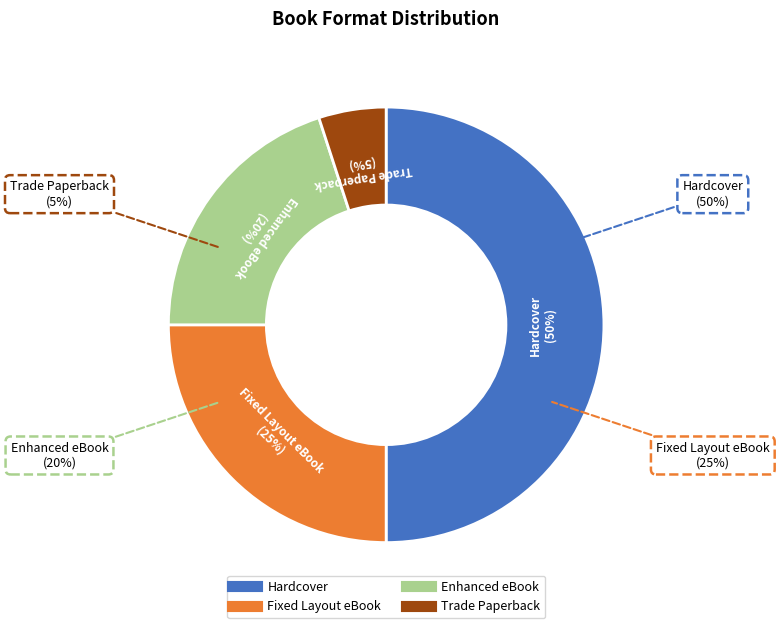

To the nearest percent, what percentage of the pie is Fixed Layout eBook?

25%